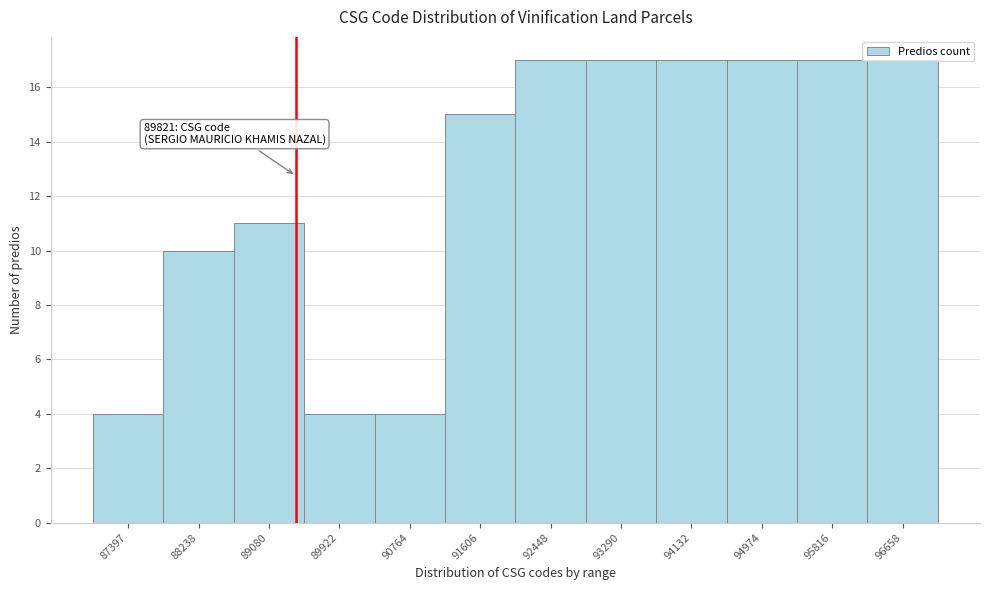

The chart shows a value of 4 at 87397. True or false?

True